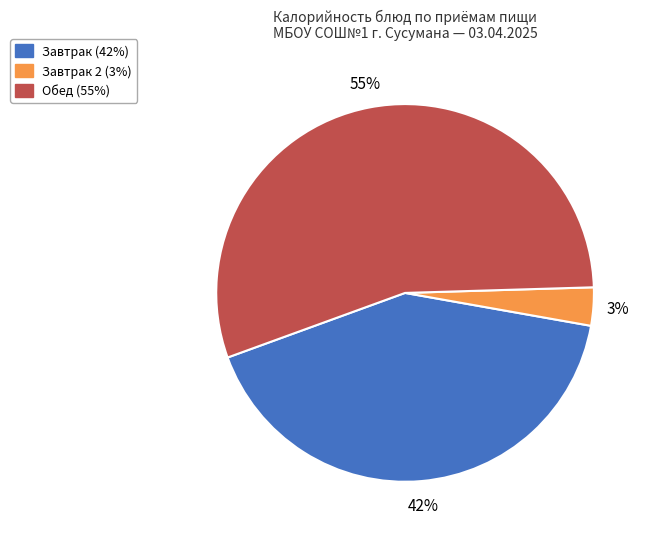

To the nearest percent, what is the difference between the largest and smallest slice percentages?

52%